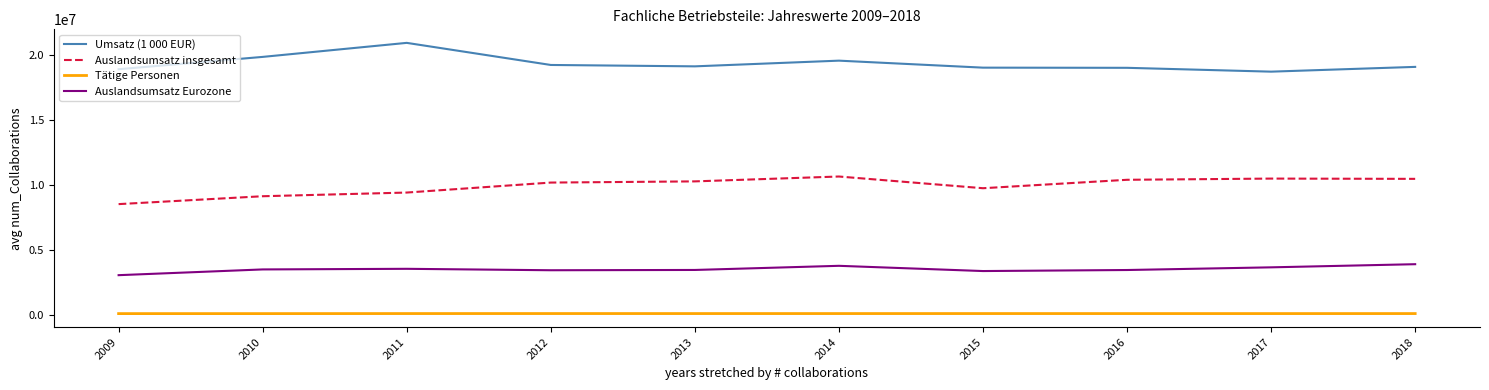

What is the maximum value shown in the chart?

20932108